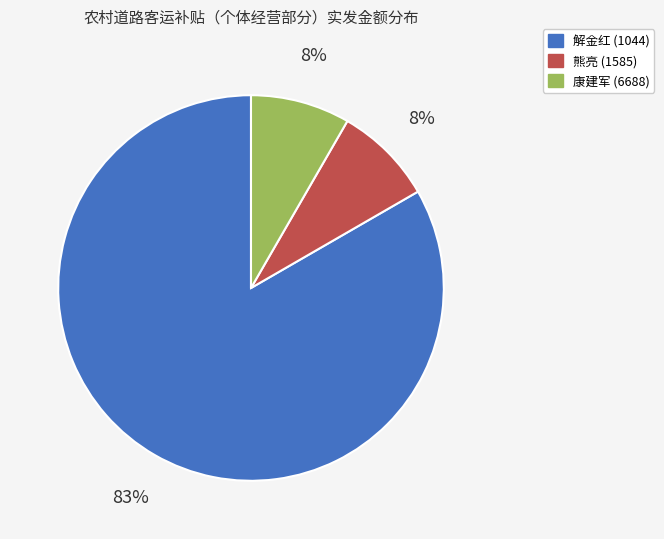

To the nearest percent, what portion does 康建军 (6688) represent?

8%